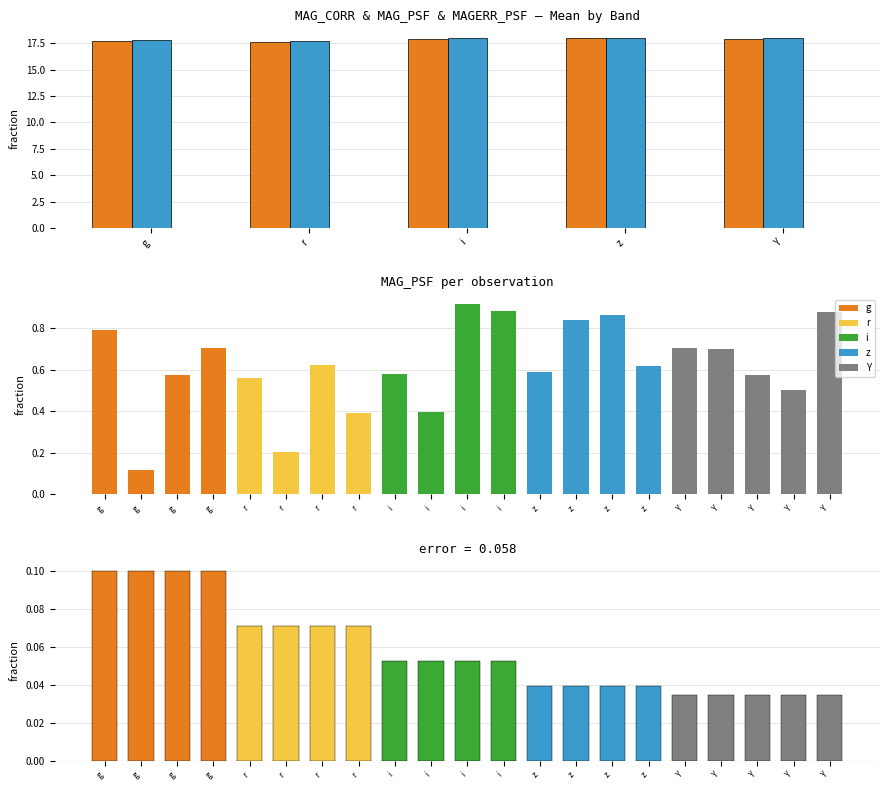

Which series has the largest total across all categories?

MAG_PSF